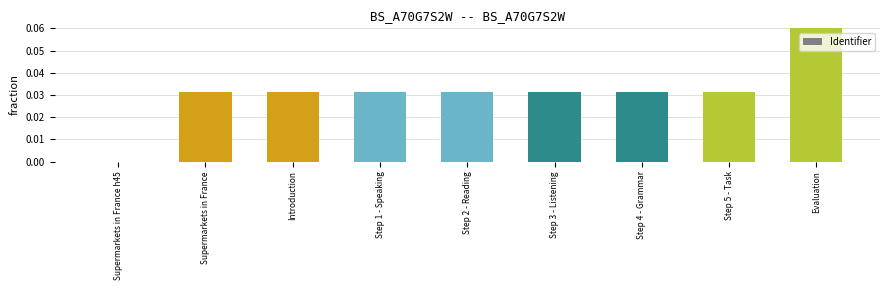

What is the sum of all values?

0.3